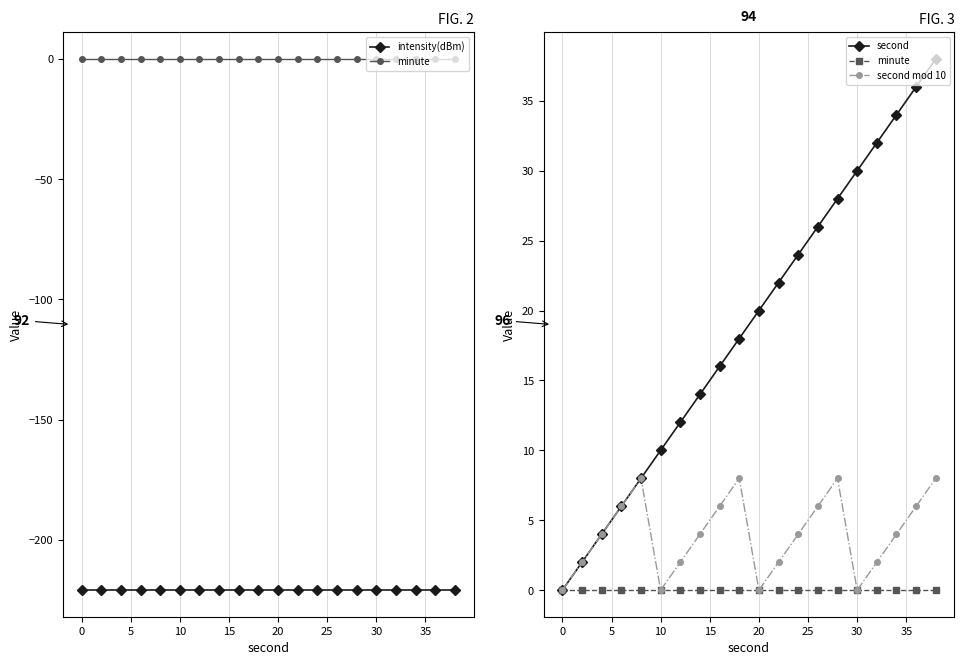

Which series has the widest spread of values?

second